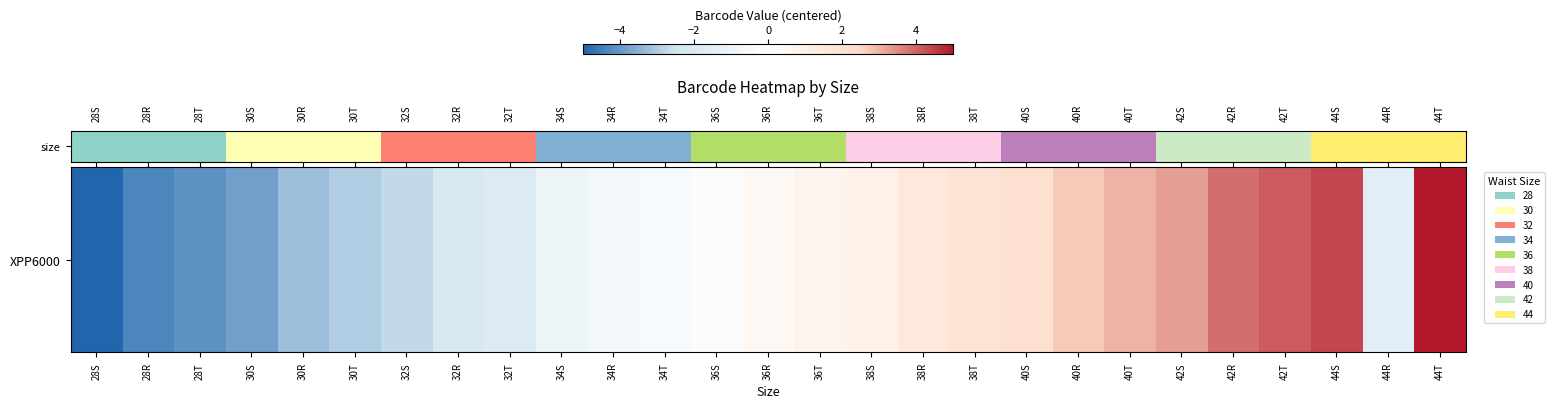

What is the change in value from 28R to 40R?

+7.1